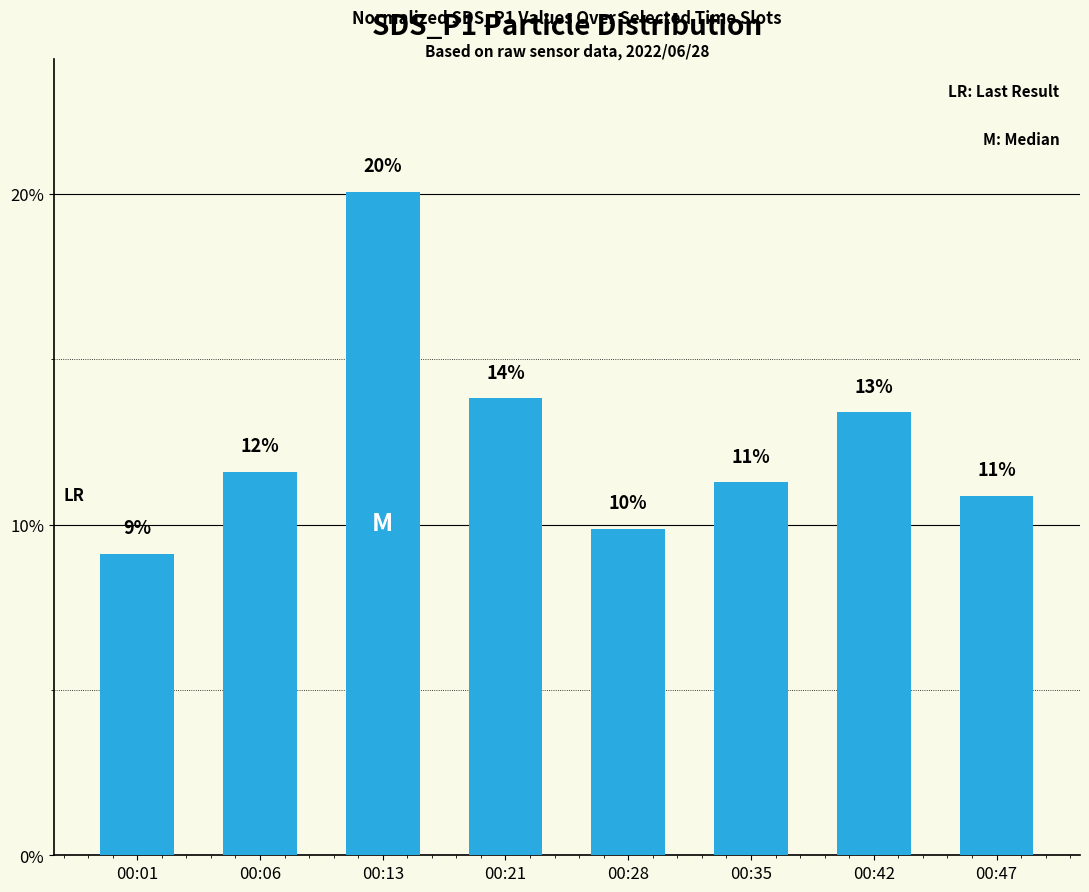

Reading left to right, transcribe all the data shown in this chart.

9.1	11.6	20.1	13.8	9.9	11.3	13.4	10.9